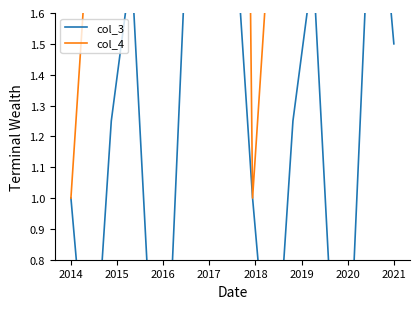

Is it true that col_4 equals 8.4 at 2016?

False